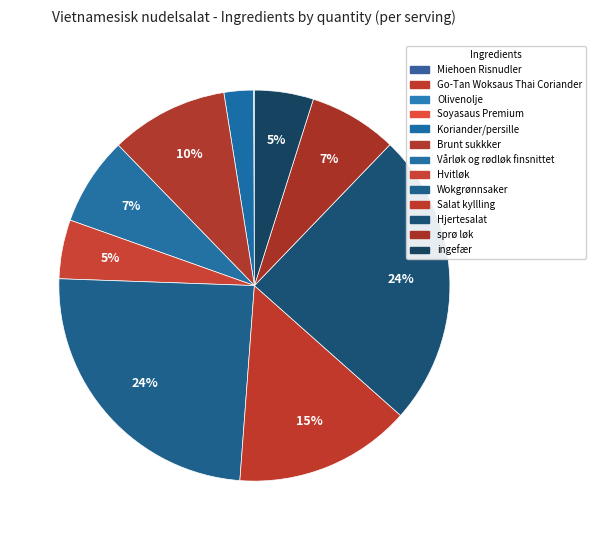

Between Go-Tan Woksaus Thai Coriander and ingefær, which is larger?

ingefær